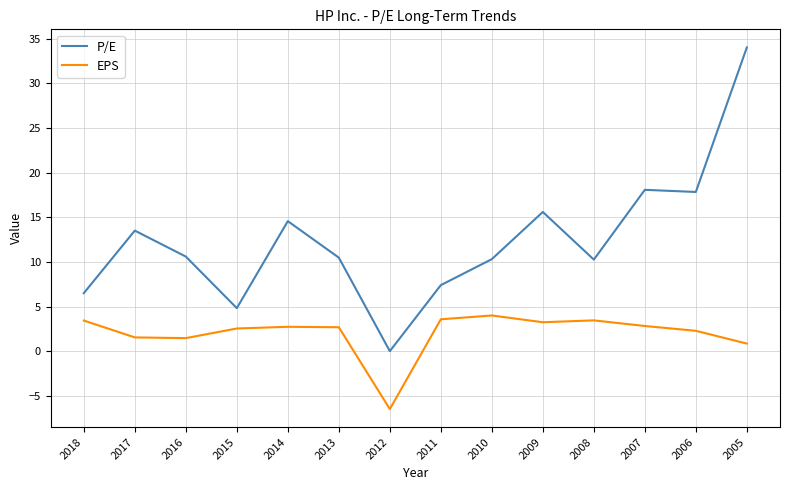

True or false: P/E and EPS intersect in this chart.

False